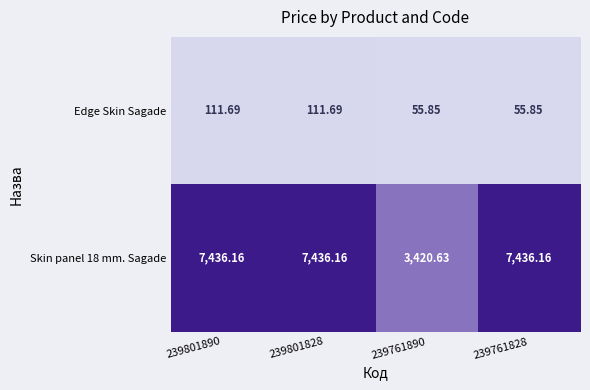

Which series changed the most between 239801890 and 239761828?

Edge Skin Sagade